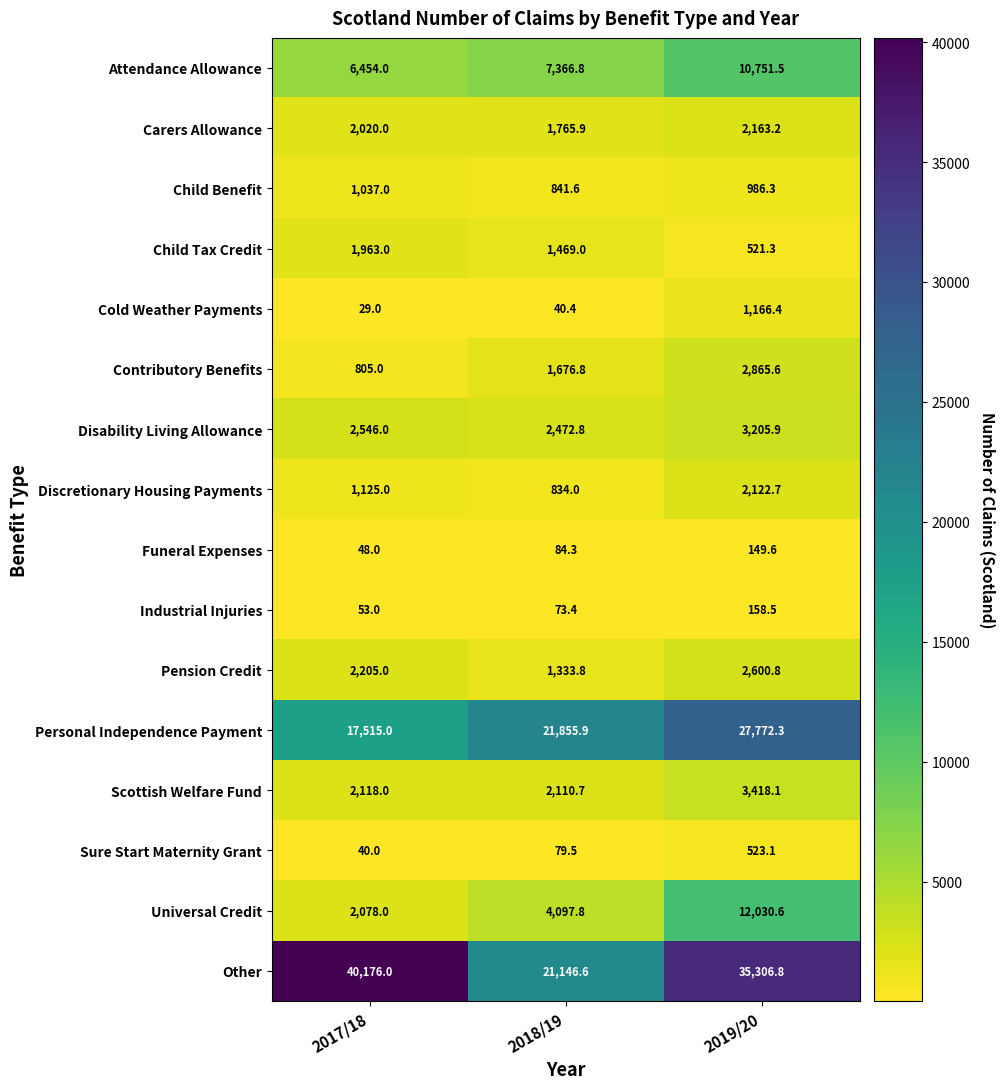

What is the spread (max minus min) of values at 2017/18?

40147.0